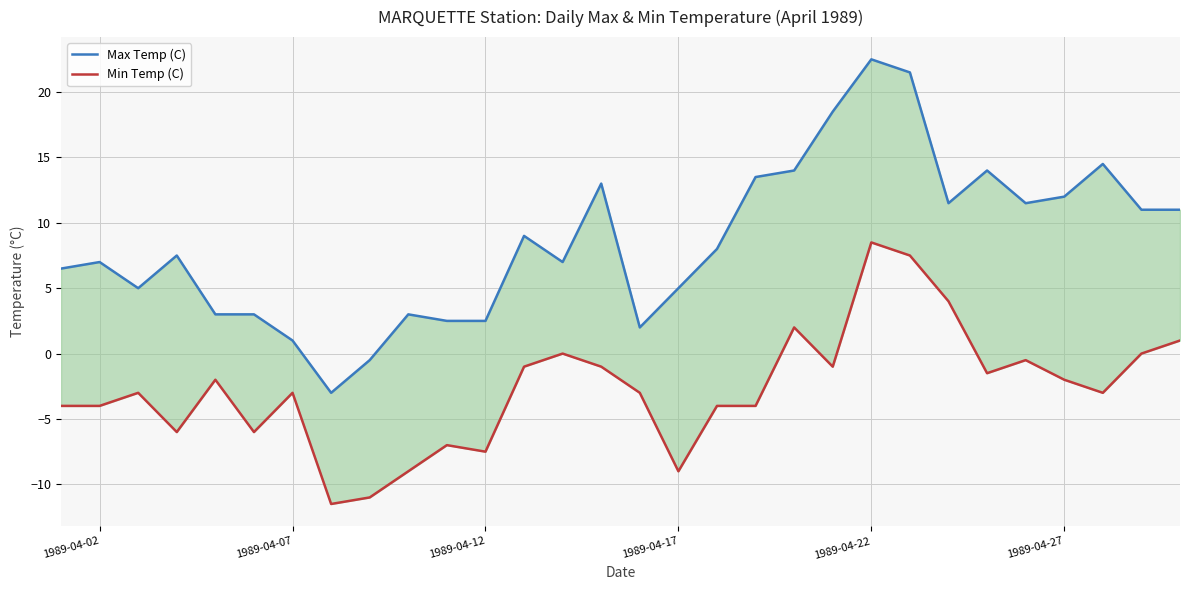

True or false: Max Temp (C) has more than 2 interior local peaks.

True